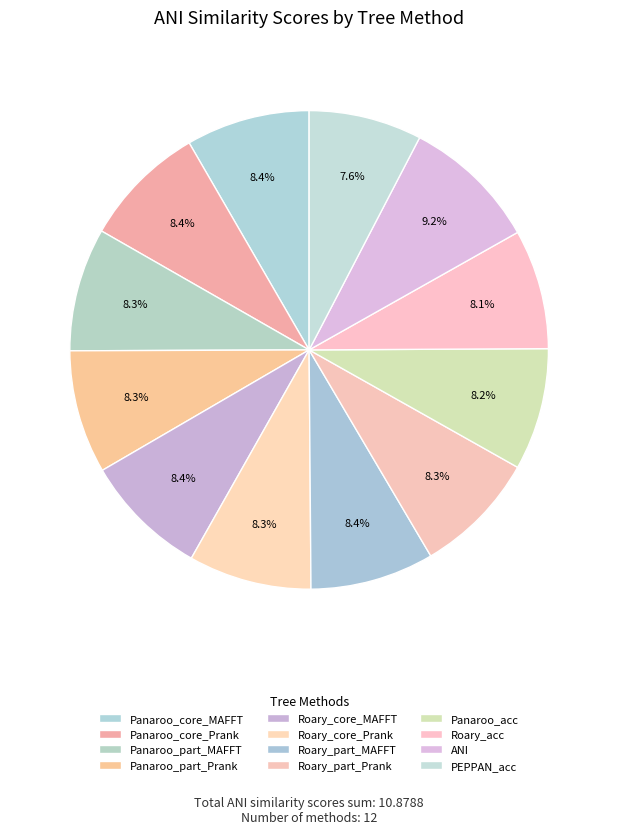

The Panaroo_part_MAFFT slice represents 8% of the pie. True or false?

True